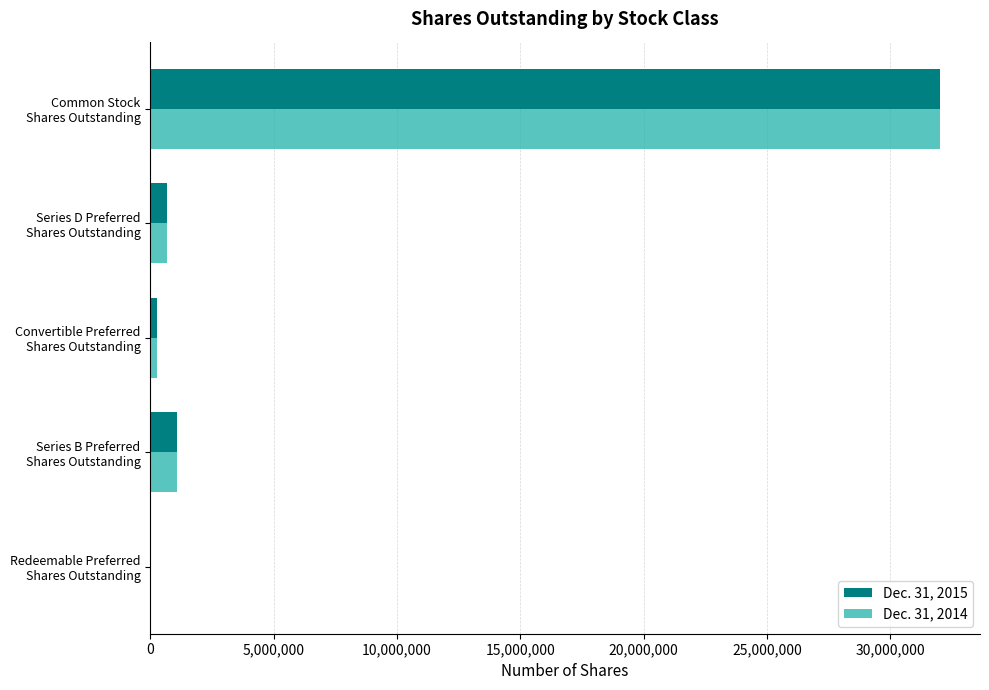

Which series has the widest spread of values?

Dec. 31, 2015